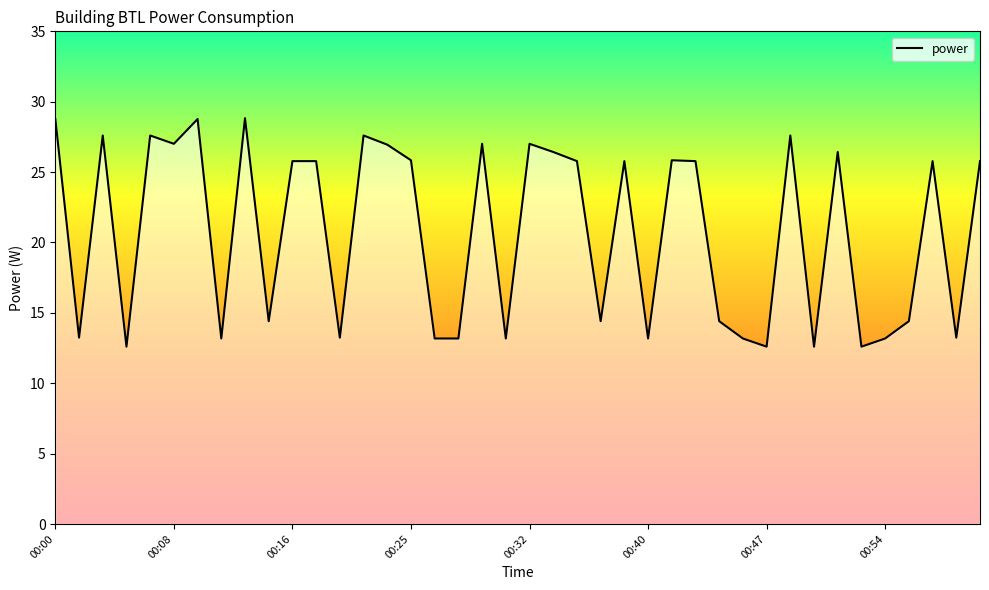

What is the minimum value shown in the chart?

12.6